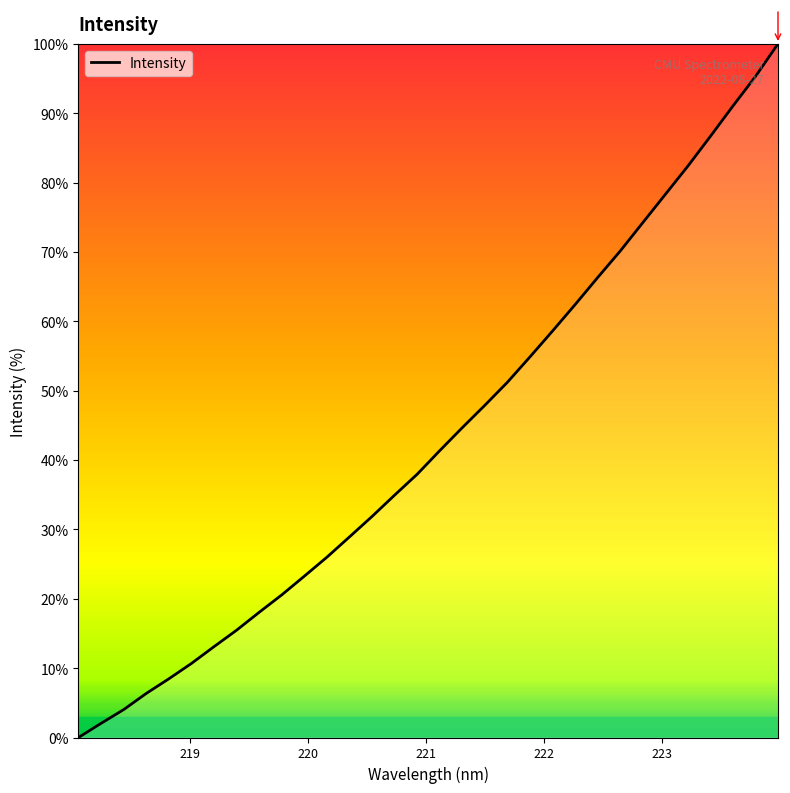

What is the average value?

43.3